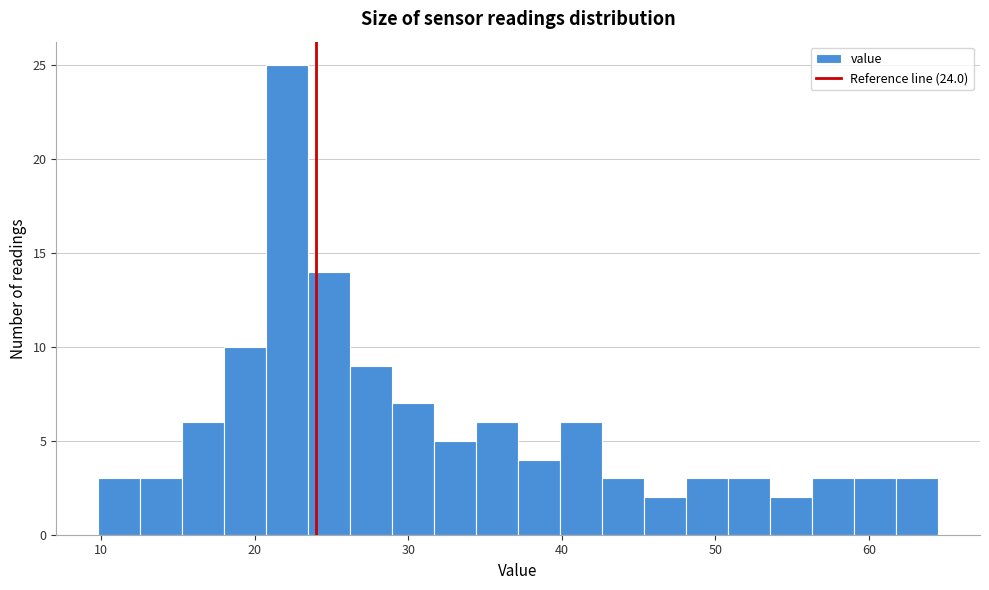

Around what value on the x-axis is the tallest bar? Give the approximate position of its centre, as read against the axis.

22